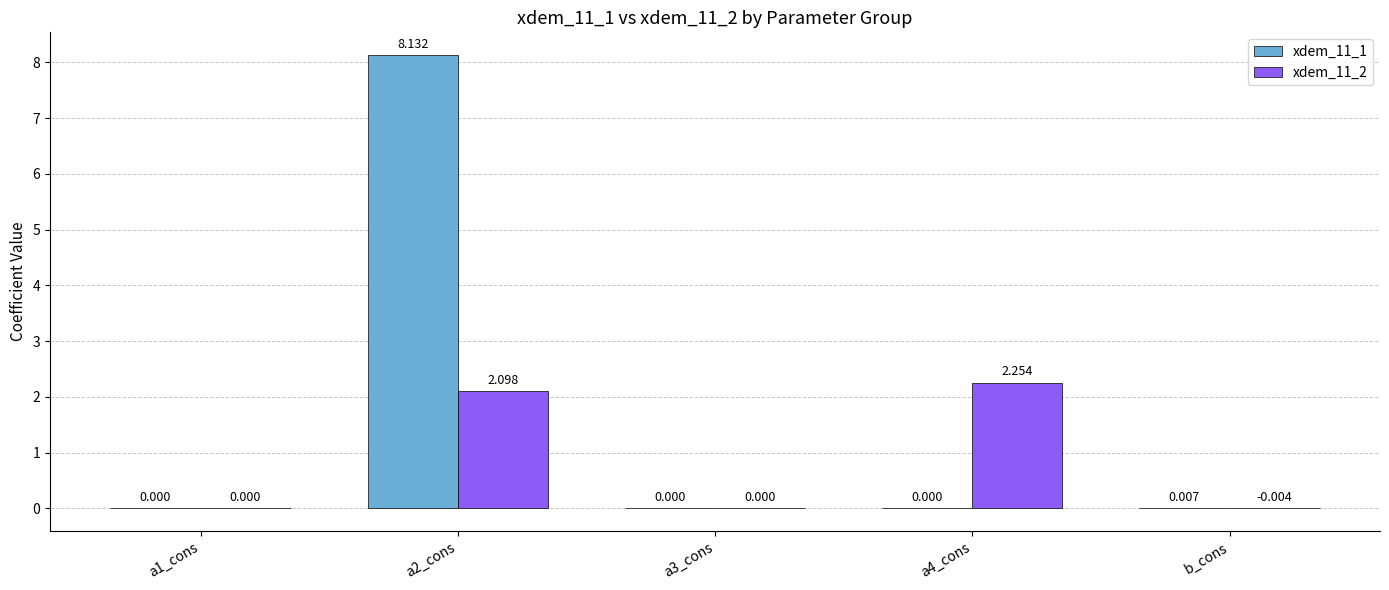

Which series has the widest spread of values?

xdem_11_1